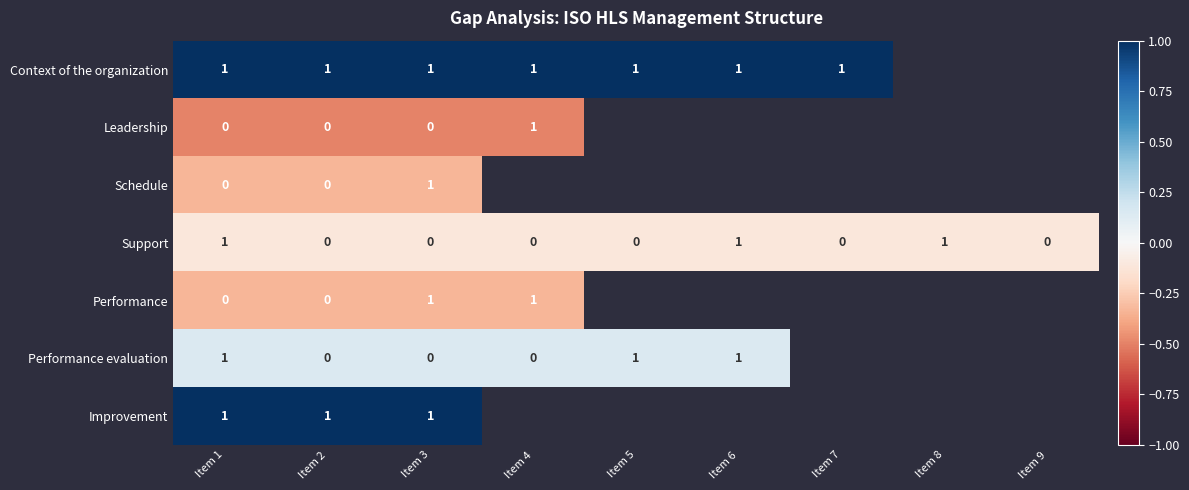

The Context of the organization series shows 1 at Item 5. True or false?

True